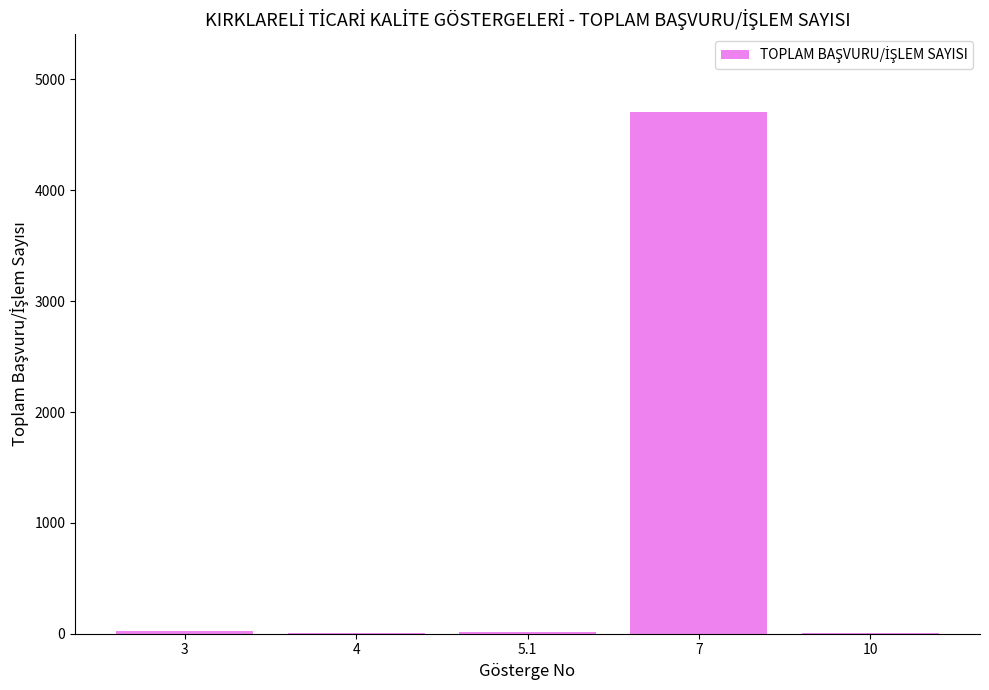

How many data points does each series have?

5